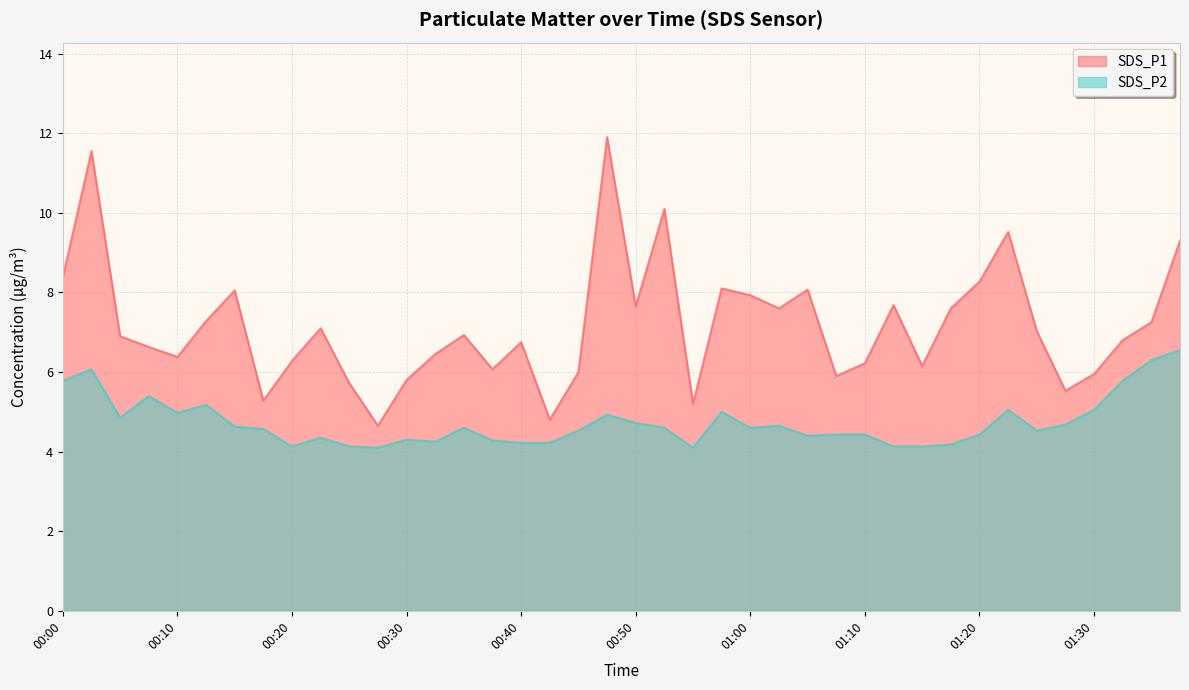

What is the sum of the SDS_P1 values at 01:38 and 00:45?

12.8